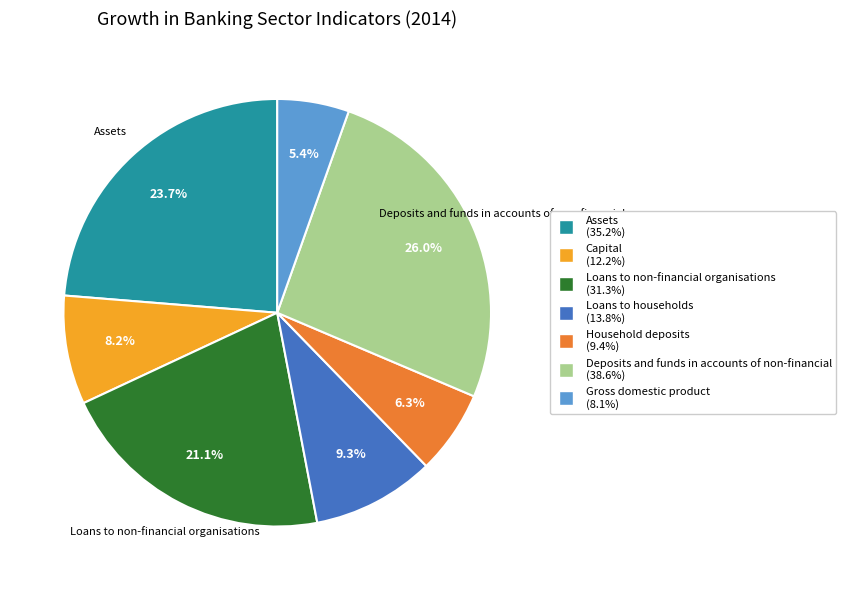

To the nearest percent, what is the combined percentage of Assets and Gross domestic product?

29%